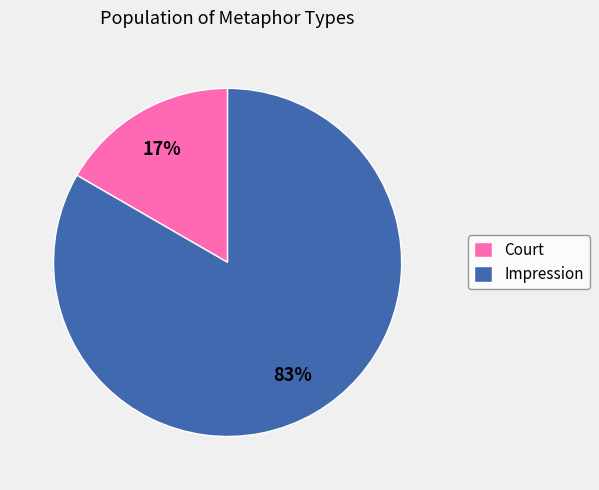

Which slice is the smallest?

Court